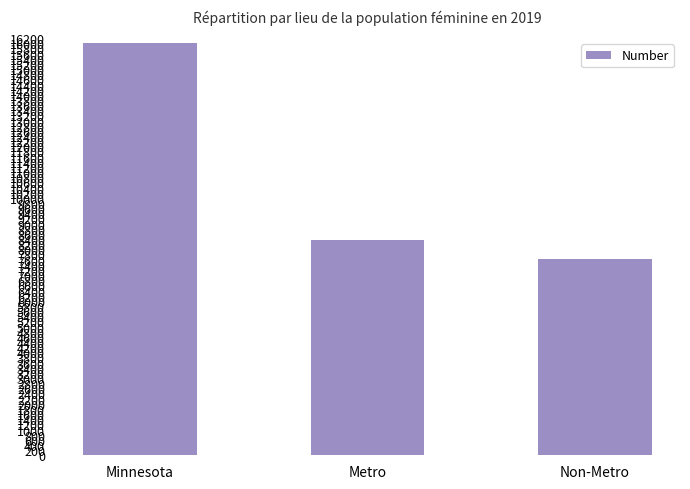

Approximately how many times larger is the value at Minnesota compared to Metro?

1.9